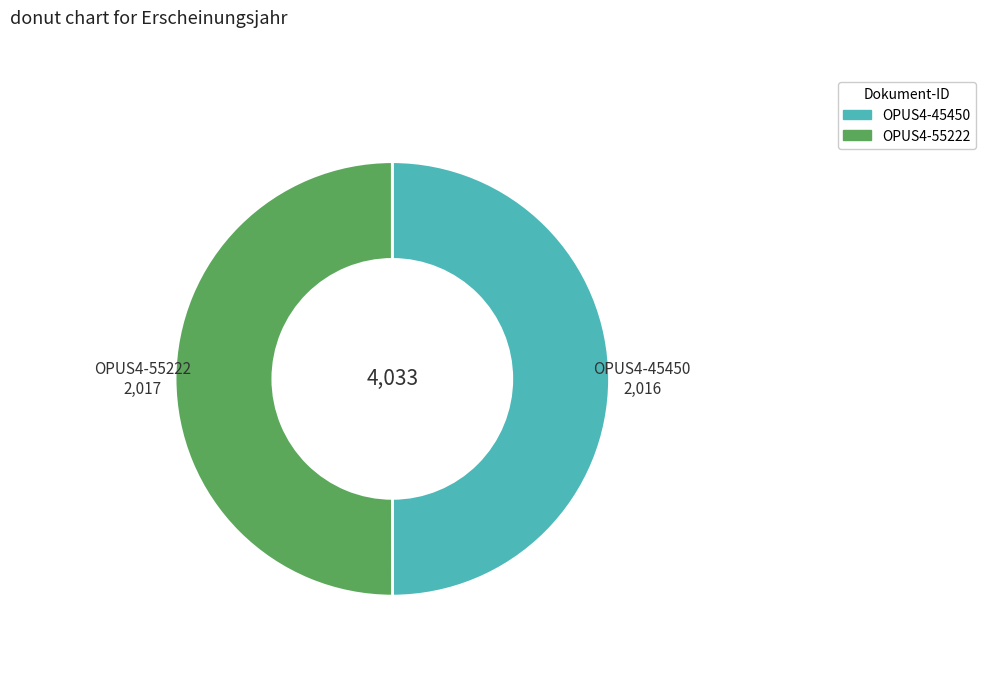

Is the sum of OPUS4-55222 and OPUS4-45450 greater than half?

Yes